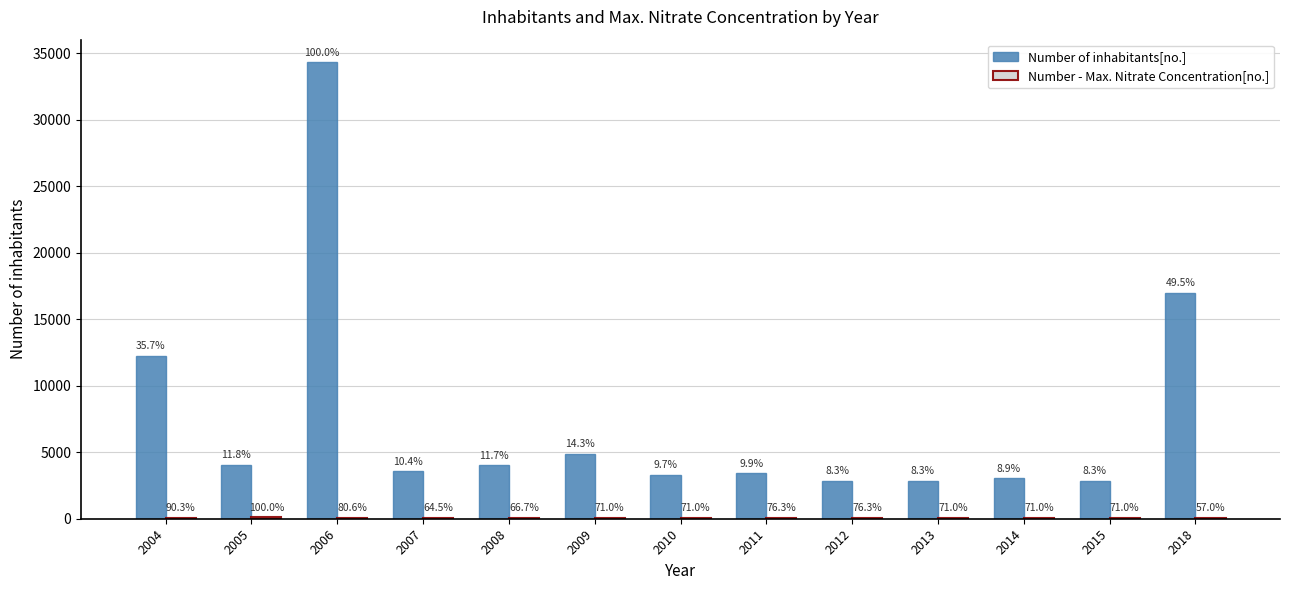

Does the chart contain stacked bars?

No